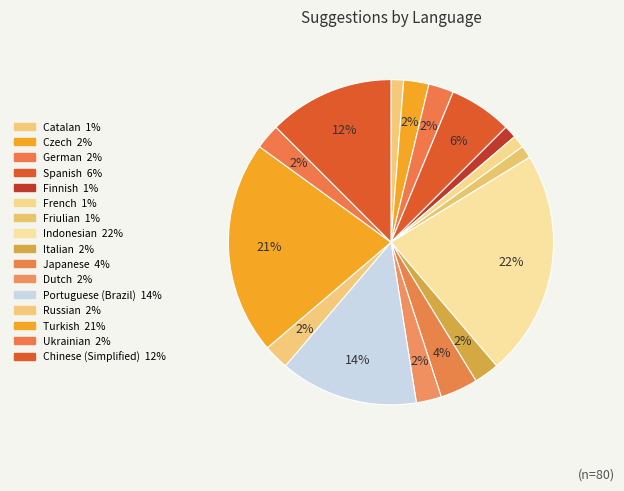

Is there a majority slice in this chart?

No